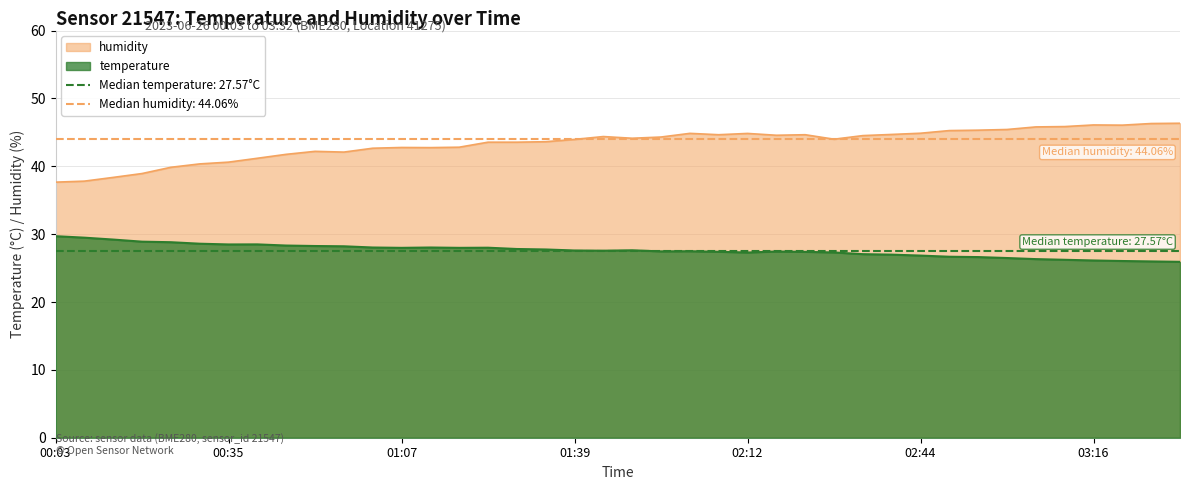

True or false: humidity and temperature cross at least once.

False